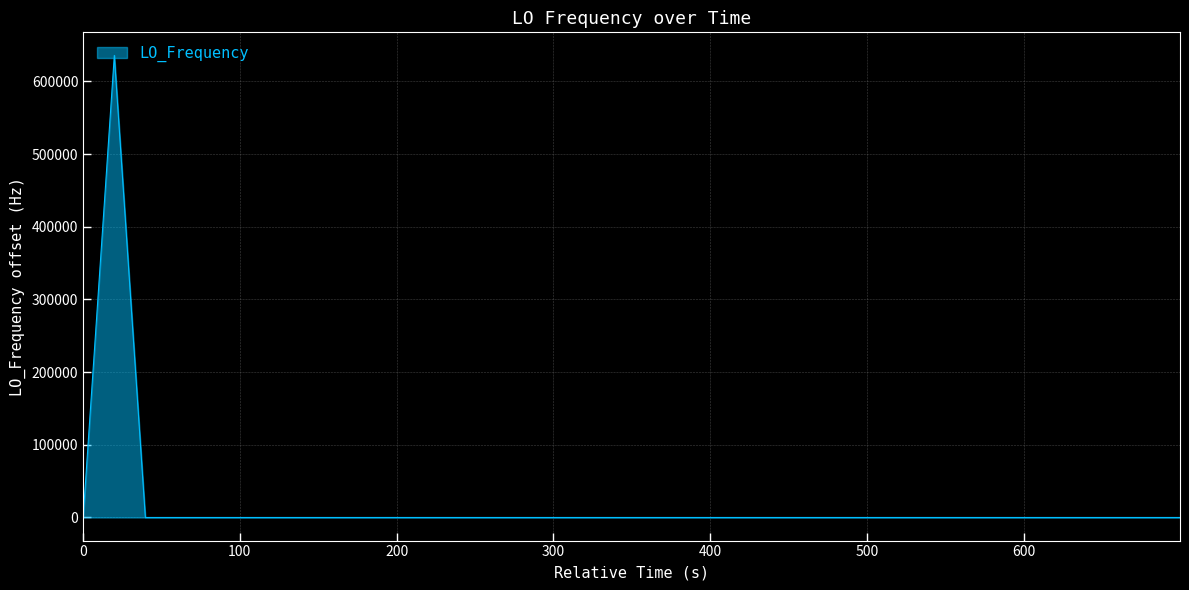

What is the difference between the maximum and minimum values?

635711.2